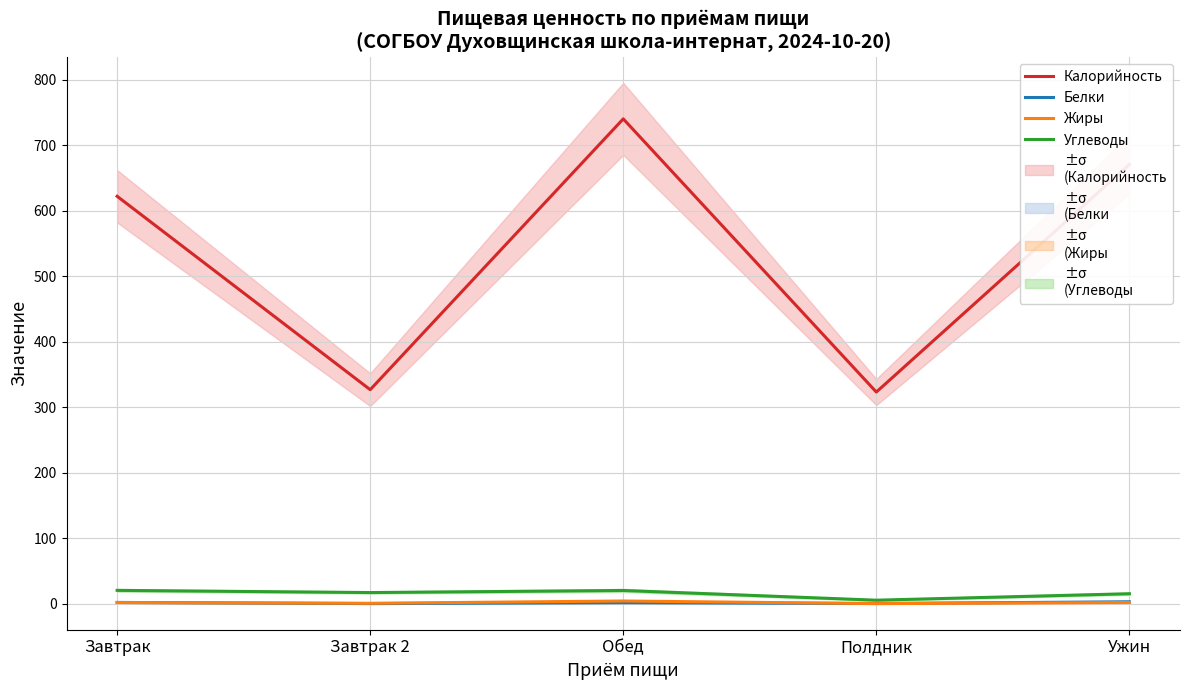

Is it true that Углеводы equals 1.4 at Полдник?

False